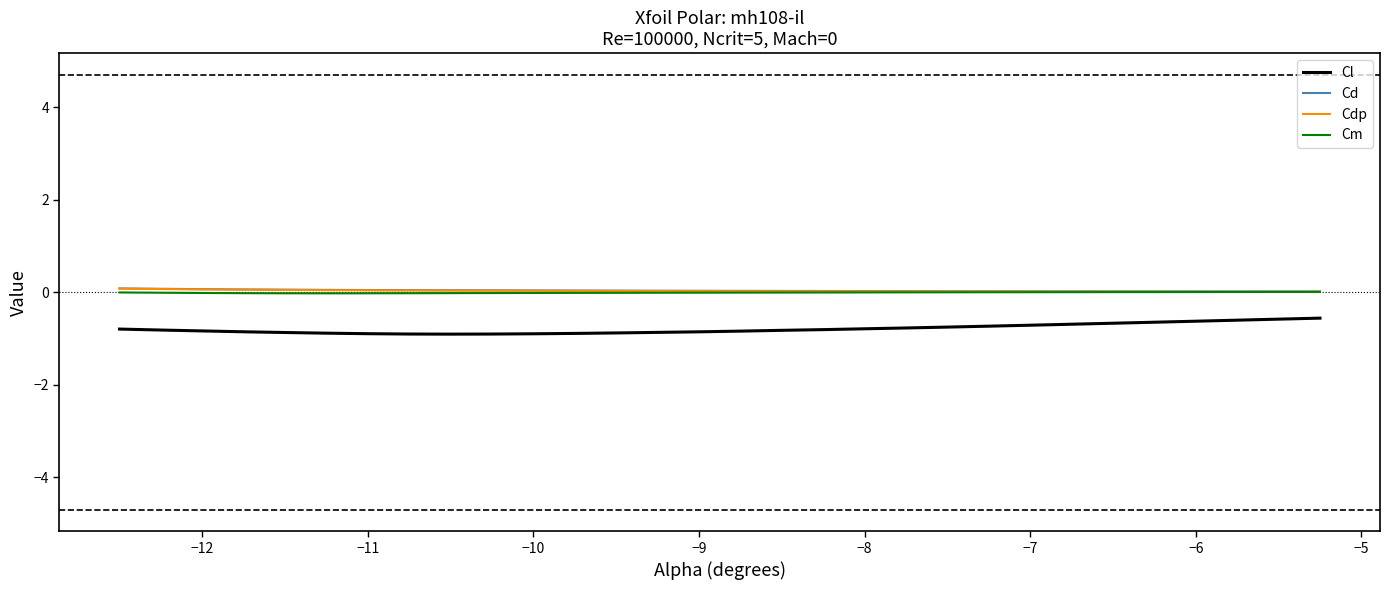

What is the maximum value for Cl?

-0.6